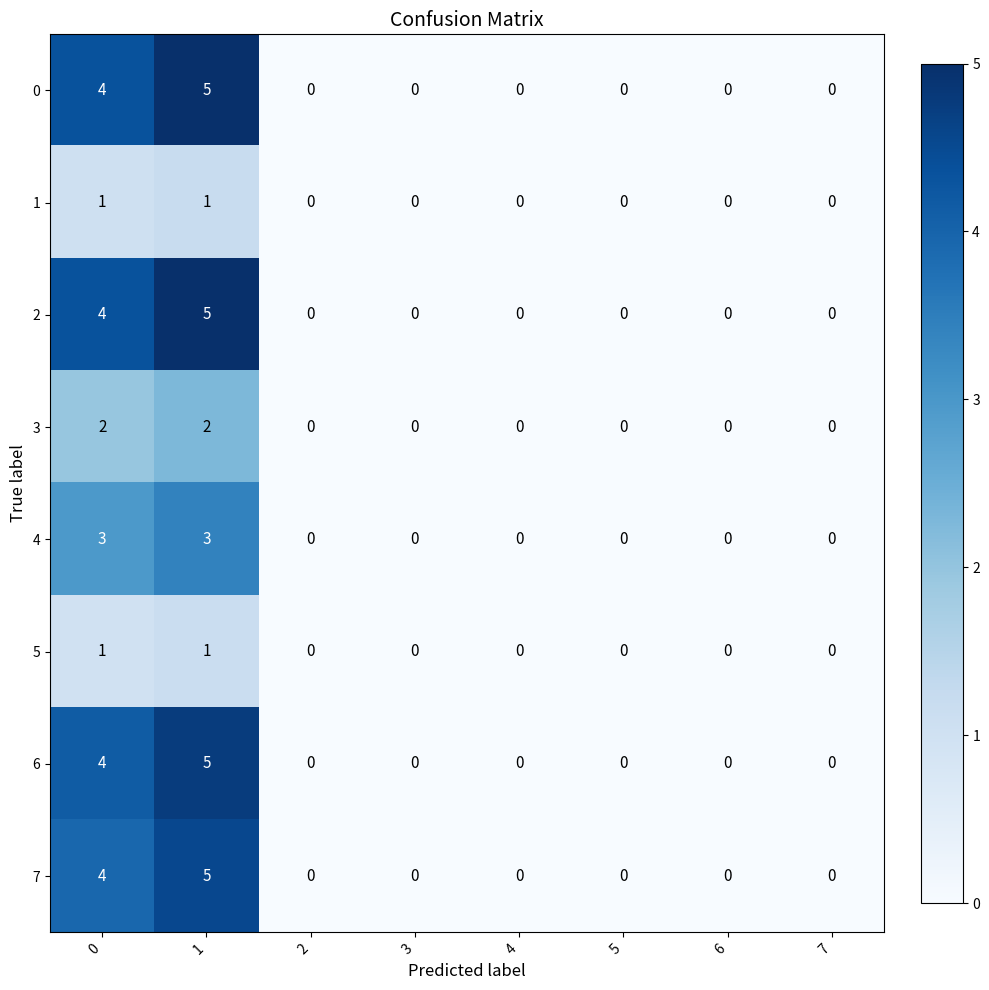

What is the difference between the second highest and minimum values in the 7 series?

4